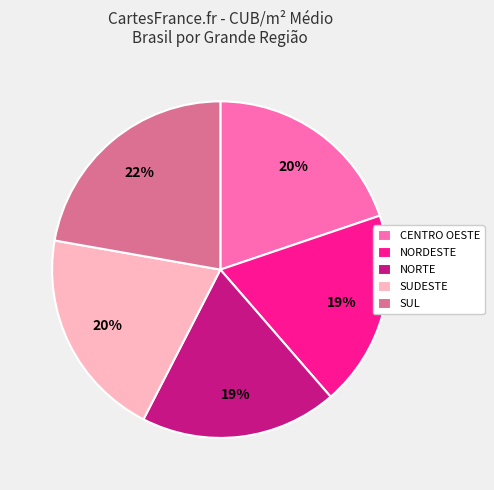

What percentage is the SUL slice, to the nearest percent?

22%